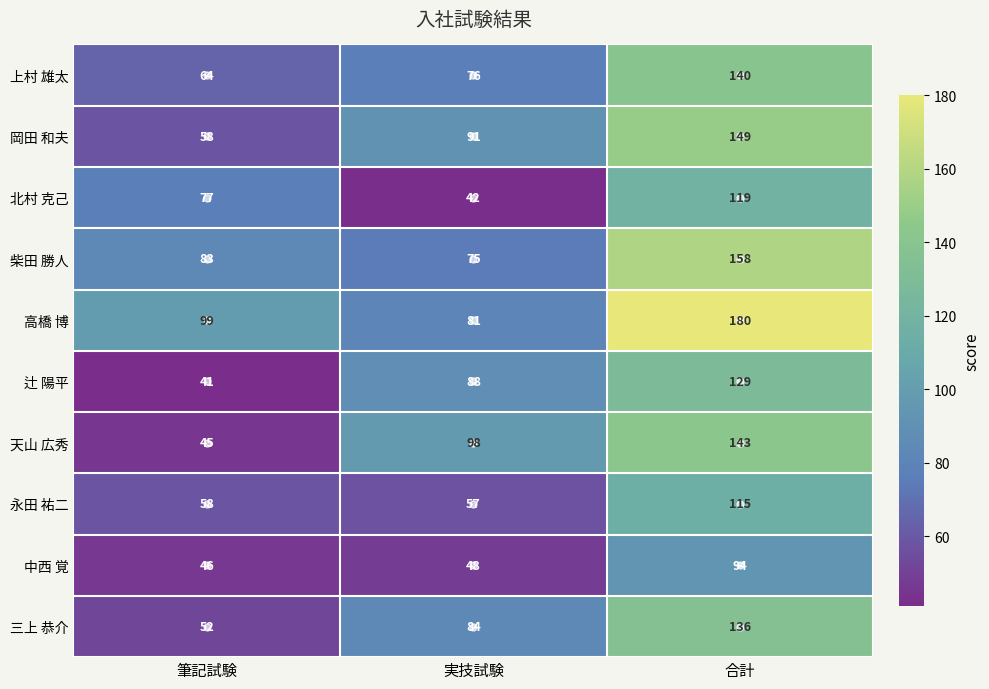

List the labels in order of 岡田 和夫 value, largest first.

合計, 実技試験, 筆記試験